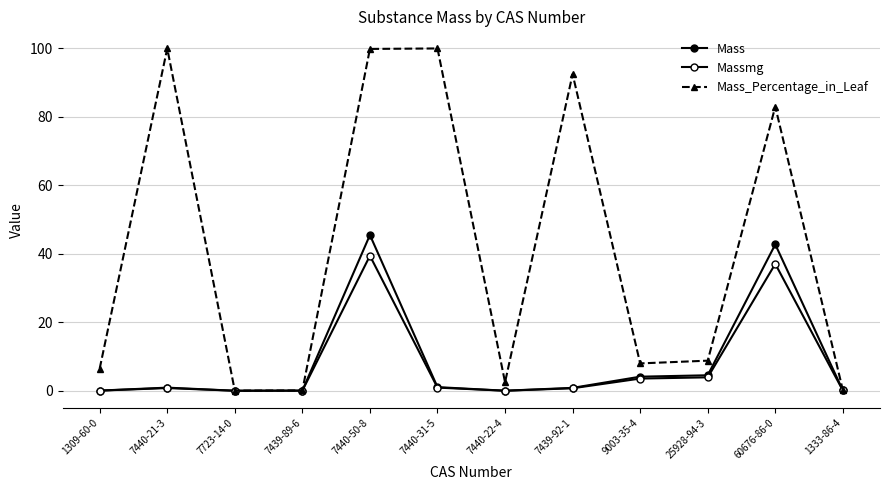

At 7440-21-3, list the series in order from smallest to largest.

Massmg, Mass, Mass_Percentage_in_Leaf